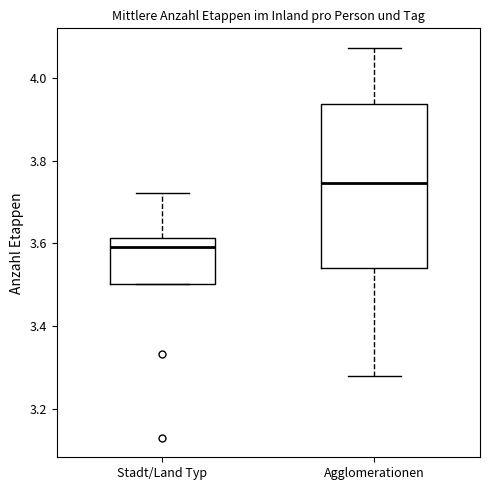

Reading left to right, read every box against the y-axis: the position of its median line, the range the box covers, and the ends of its whiskers. The values are not printed on the chart, so give them approximately, as read against the axis.

Stadt/Land Typ: median 3.60, box 3.50 to 3.62, whiskers 3.50 to 3.72
Agglomerationen: median 3.74, box 3.54 to 3.94, whiskers 3.28 to 4.08